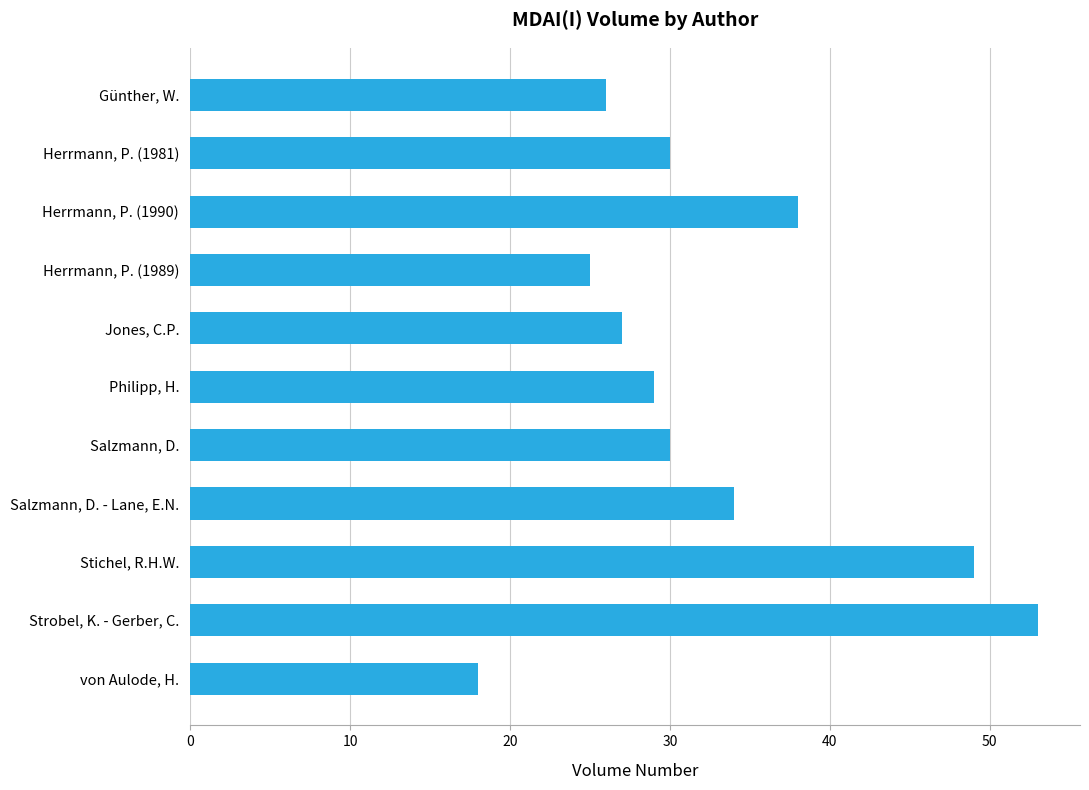

Does the chart contain stacked bars?

No